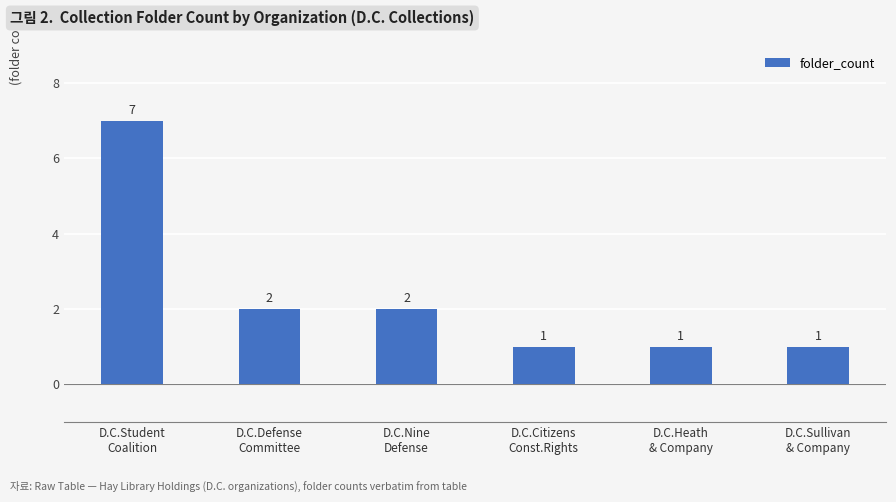

The value at D.C.Student
Coalition is 12. True or false?

False